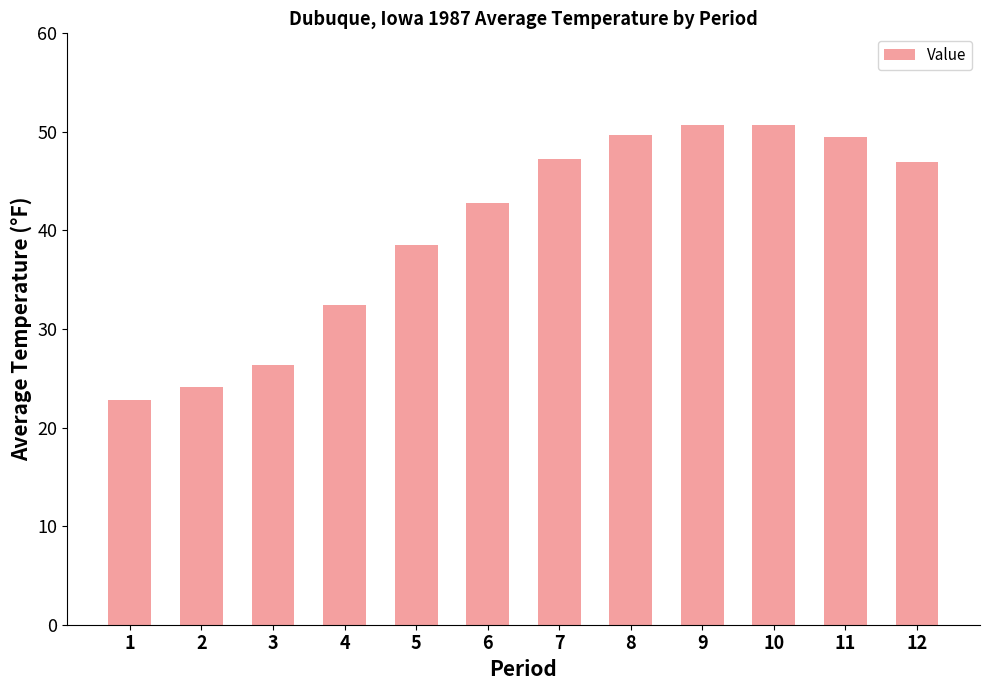

Are the bars horizontal?

No